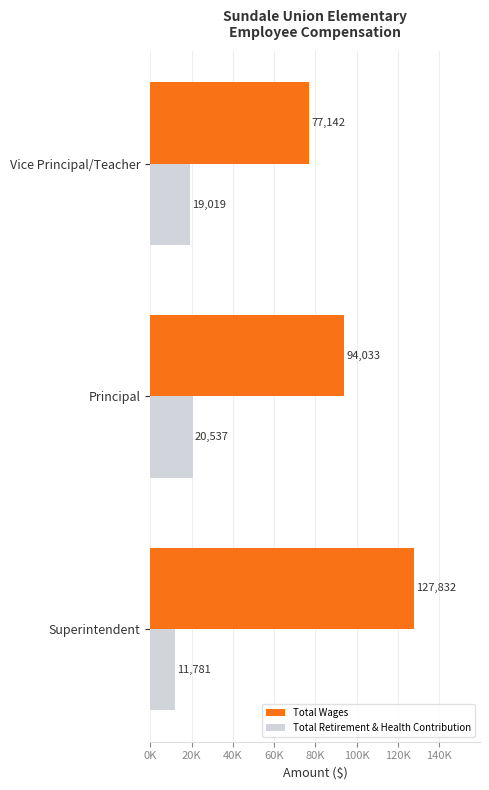

What are all the series names shown in the legend?

Total Wages, Total Retirement & Health Contribution